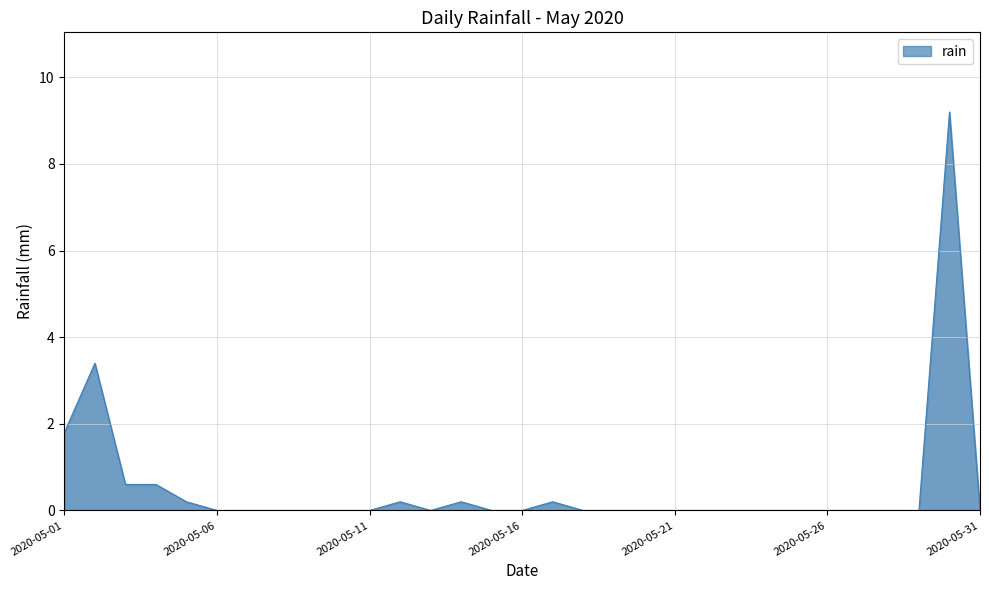

What is the maximum value shown in the chart?

9.2